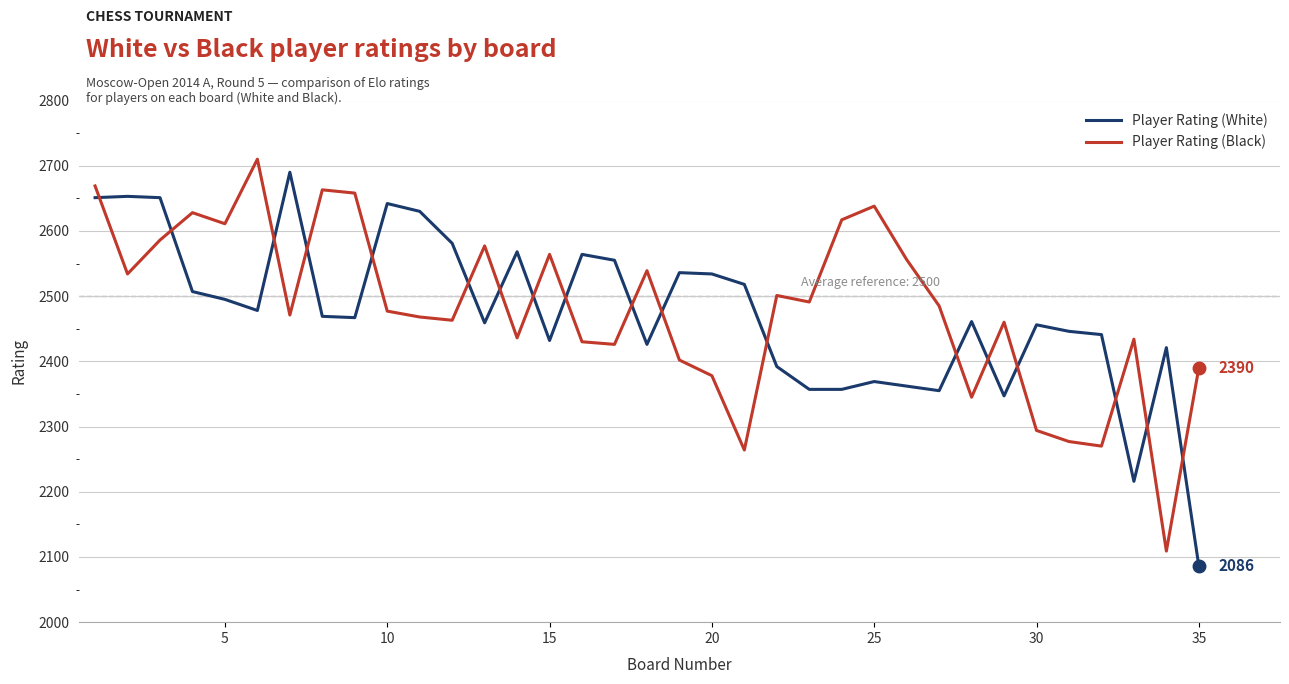

What is the difference between the maximum and minimum values in the Player Rating (Black) series?

601